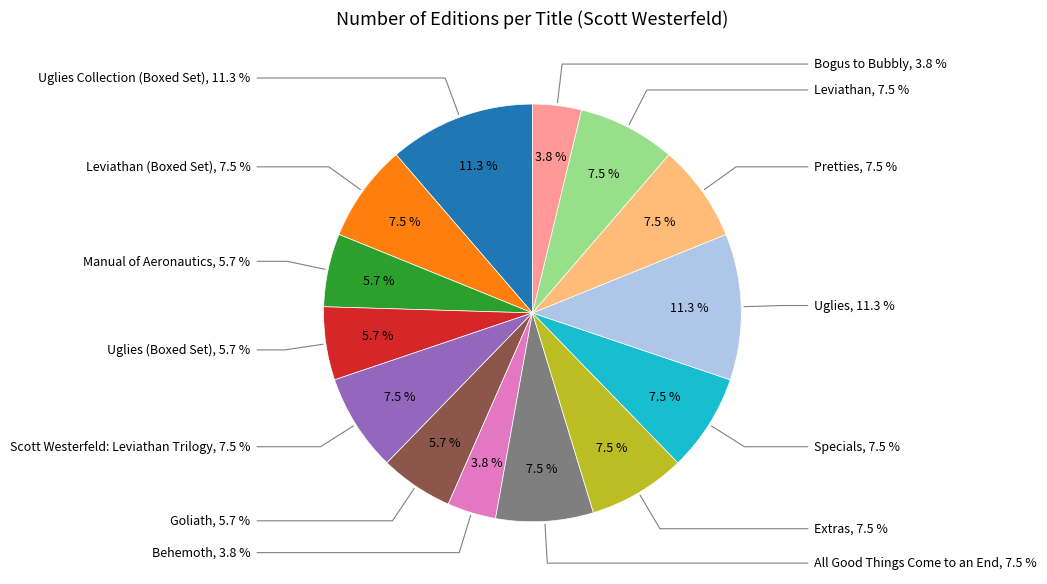

True or false: Behemoth accounts for 13% of the total.

False